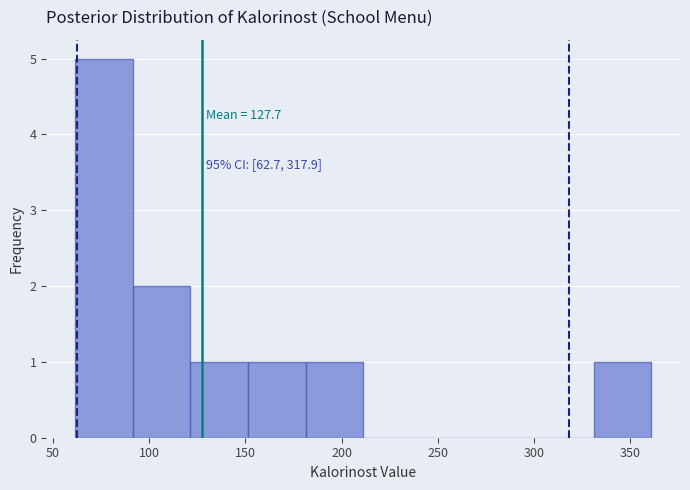

Over which range of the x-axis is the bar tallest?

60 to 90